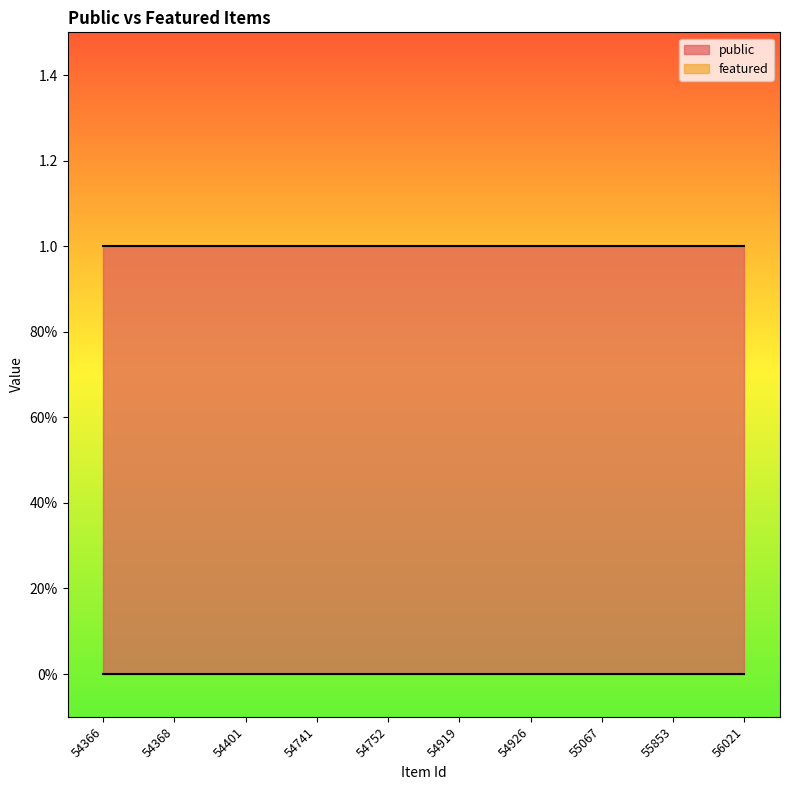

Rank the categories by featured value from highest to lowest.

54366, 54368, 54401, 54741, 54752, 54919, 54926, 55067, 55853, 56021